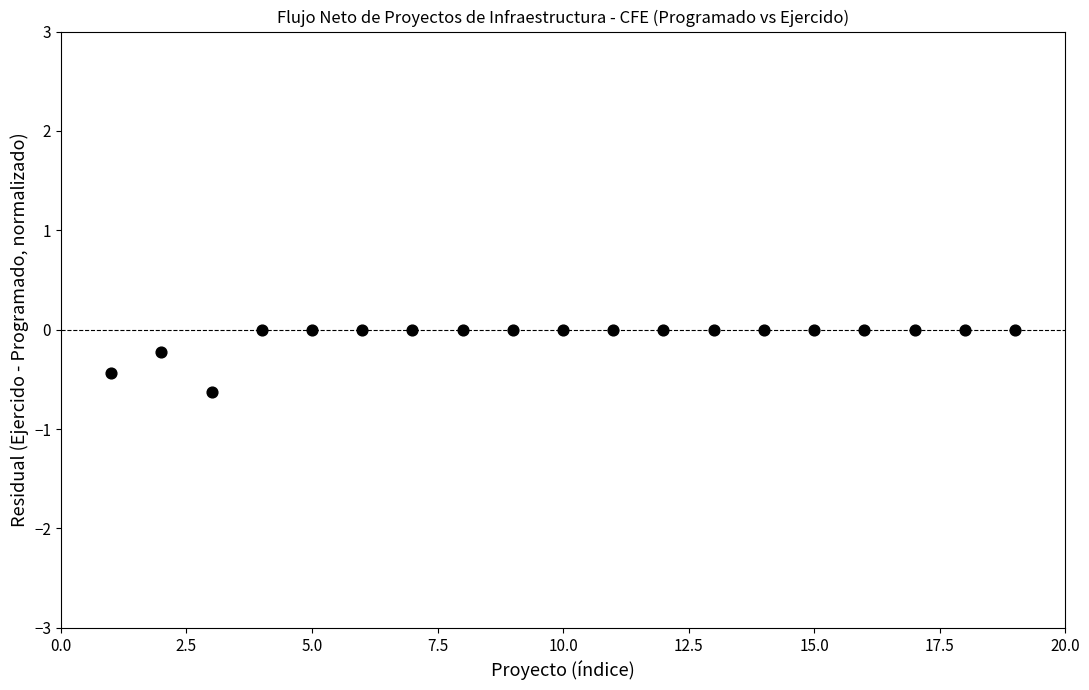

What is the range of Y values (max minus min)?

0.6